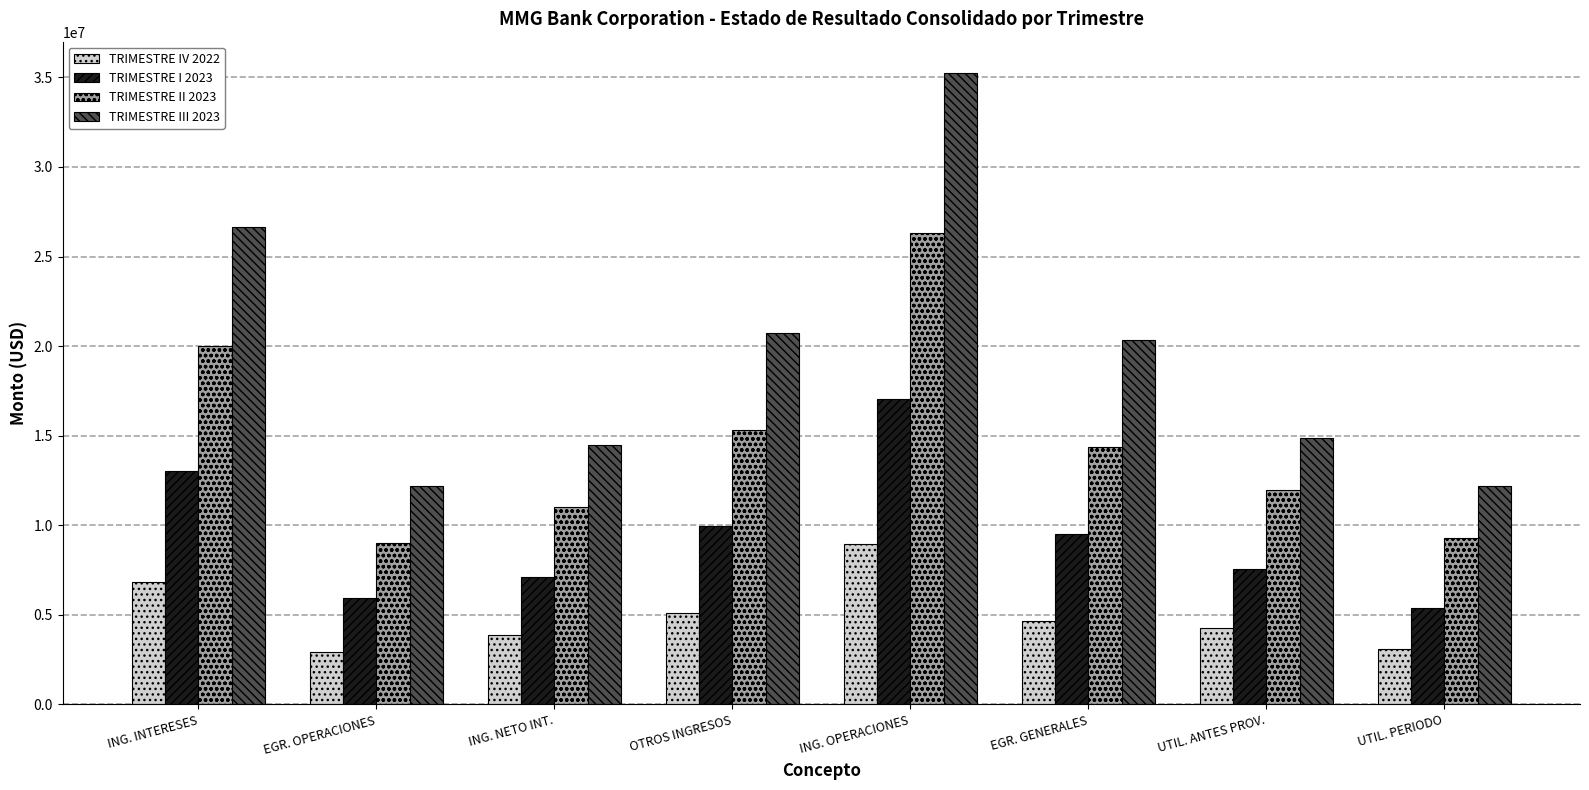

What is the difference between the TRIMESTRE III 2023 values at EGR. OPERACIONES and ING. OPERACIONES?

23062510.6